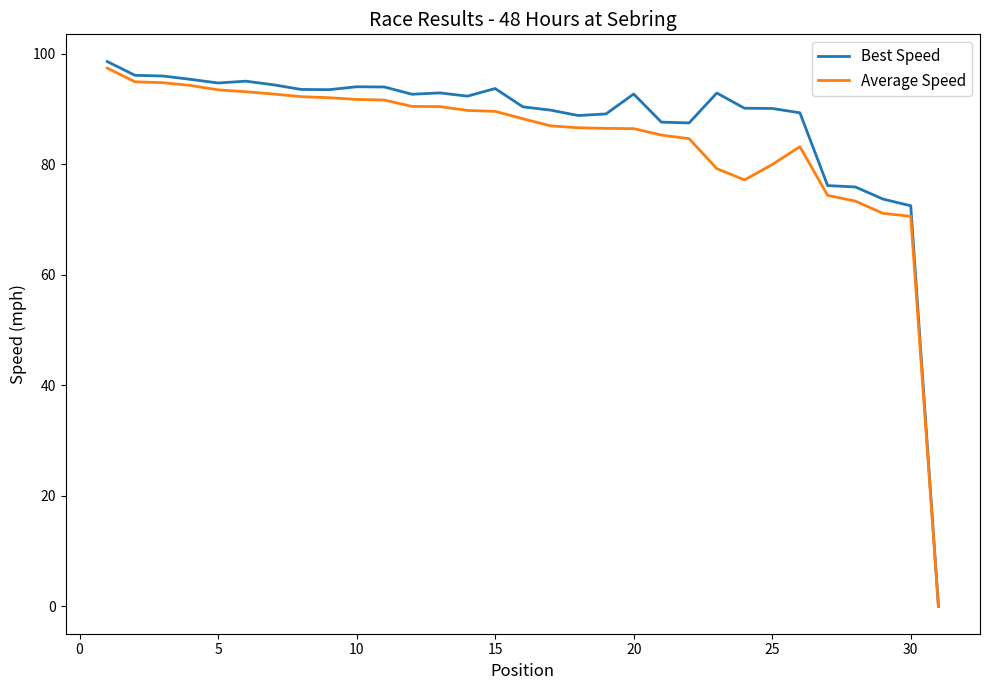

What is the maximum value for Average Speed?

97.4